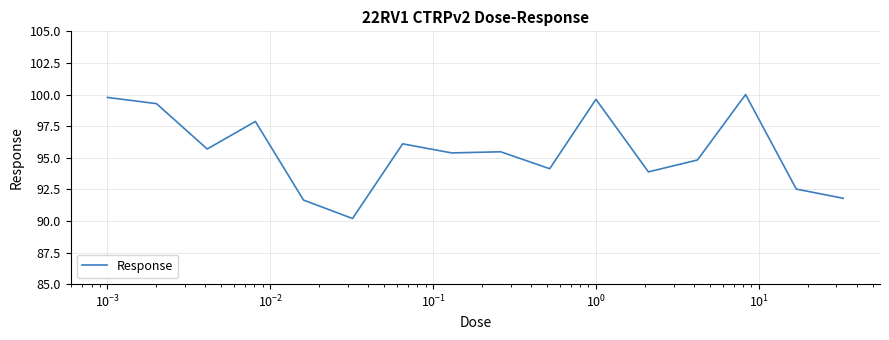

What is the minimum value shown in the chart?

90.2